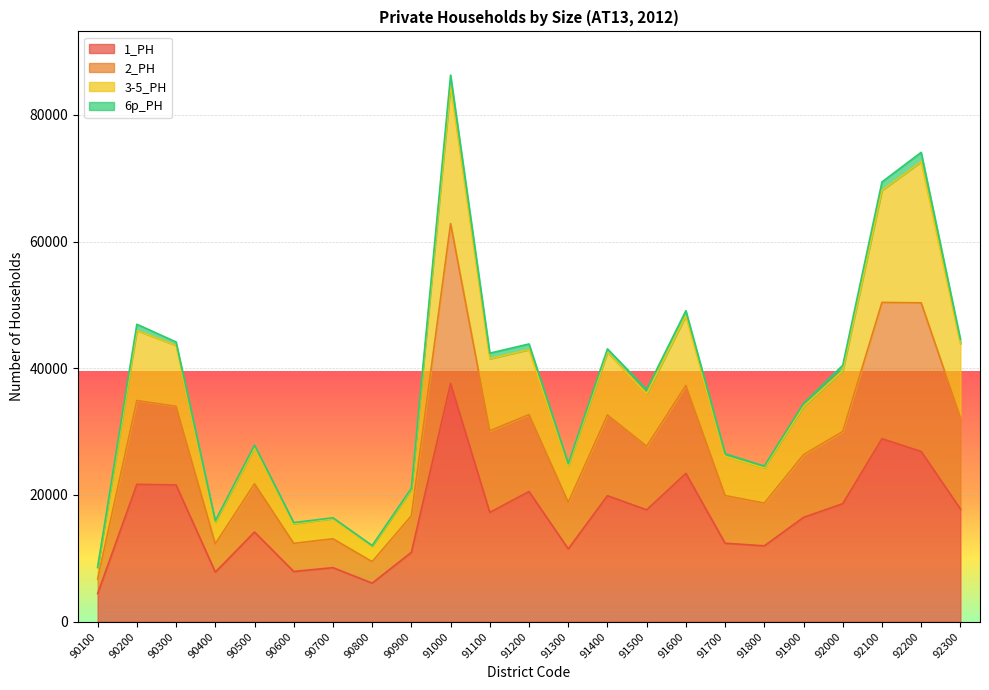

At which category is the sum across all series the highest?

91000